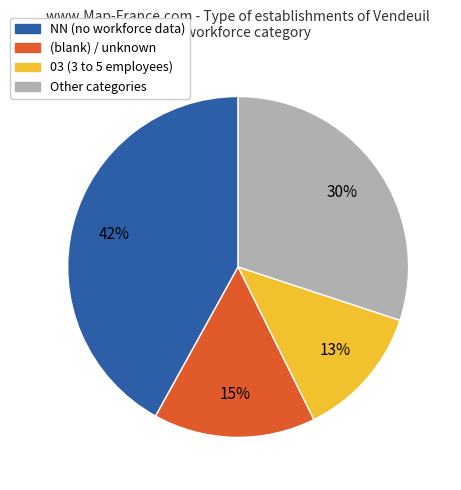

To the nearest percent, what is the average slice percentage?

25%